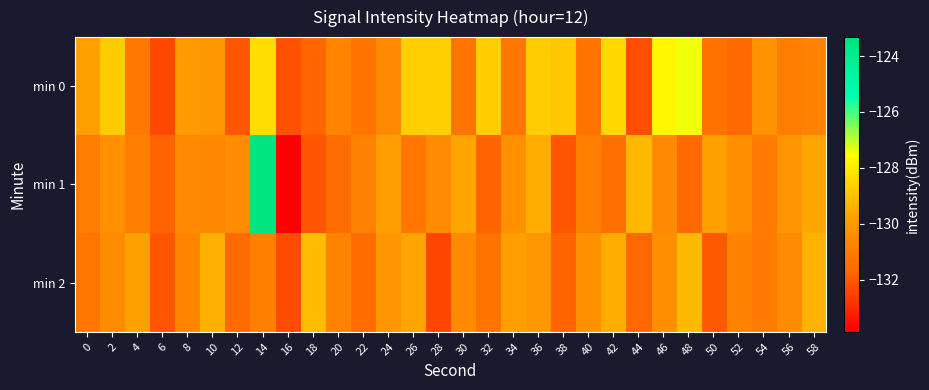

What is the greatest value displayed?

-123.3